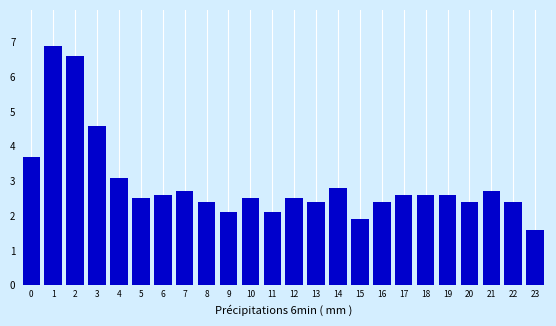

Reading left to right, extract all data points from this chart.

3.7	6.9	6.6	4.6	3.1	2.5	2.6	2.7	2.4	2.1	2.5	2.1	2.5	2.4	2.8	1.9	2.4	2.6	2.6	2.6	2.4	2.7	2.4	1.6